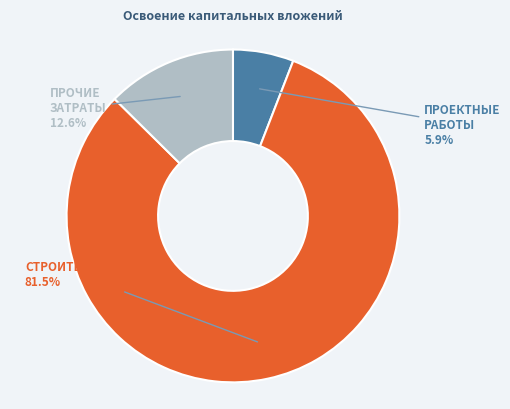

Is there any slice that represents more than half of the pie?

Yes